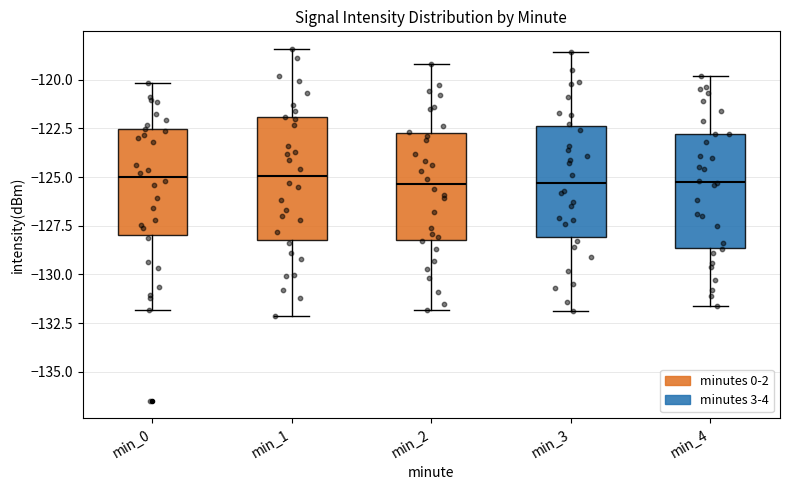

Reading left to right, transcribe this box plot: for each box, give where its median line is, the range the box spans, and where its two whiskers end, as read against the y-axis. The values are not printed on the chart, so give them approximately, as read against the axis.

min_0: median -125.0, box -128.0 to -122.5, whiskers -132.0 to -120.0
min_1: median -125.0, box -128.0 to -122.0, whiskers -132.0 to -118.5
min_2: median -125.5, box -128.0 to -122.5, whiskers -132.0 to -119.0
min_3: median -125.5, box -128.0 to -122.5, whiskers -132.0 to -118.5
min_4: median -125.0, box -128.5 to -123.0, whiskers -131.5 to -120.0